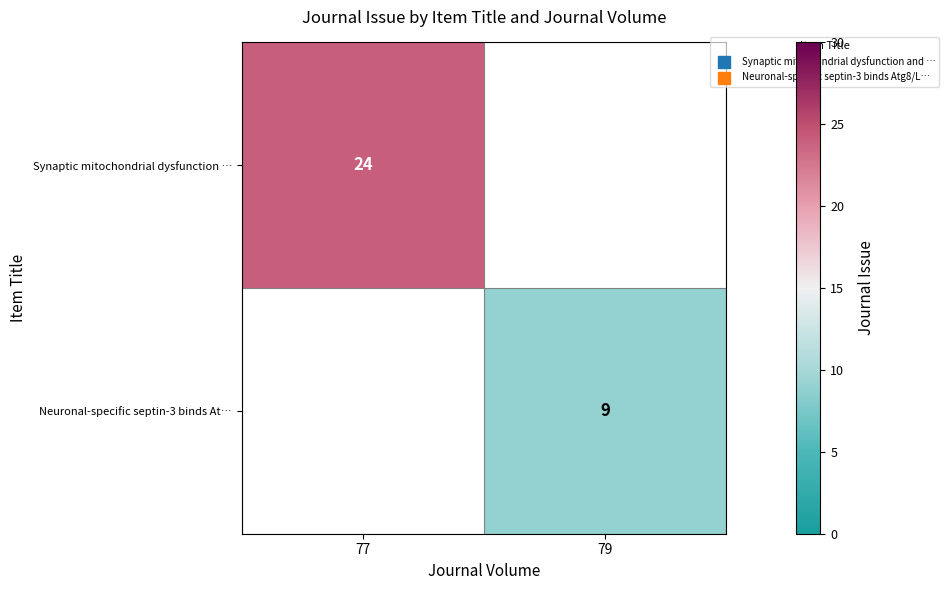

What value does the Synaptic mitochondrial dysfunction … series have at 77, to the nearest 10?

20